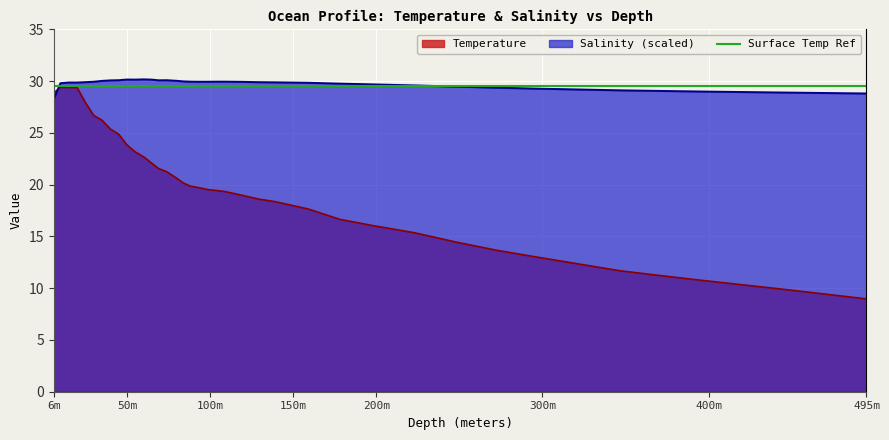

True or false: Salinity and Temperature cross at least once.

True